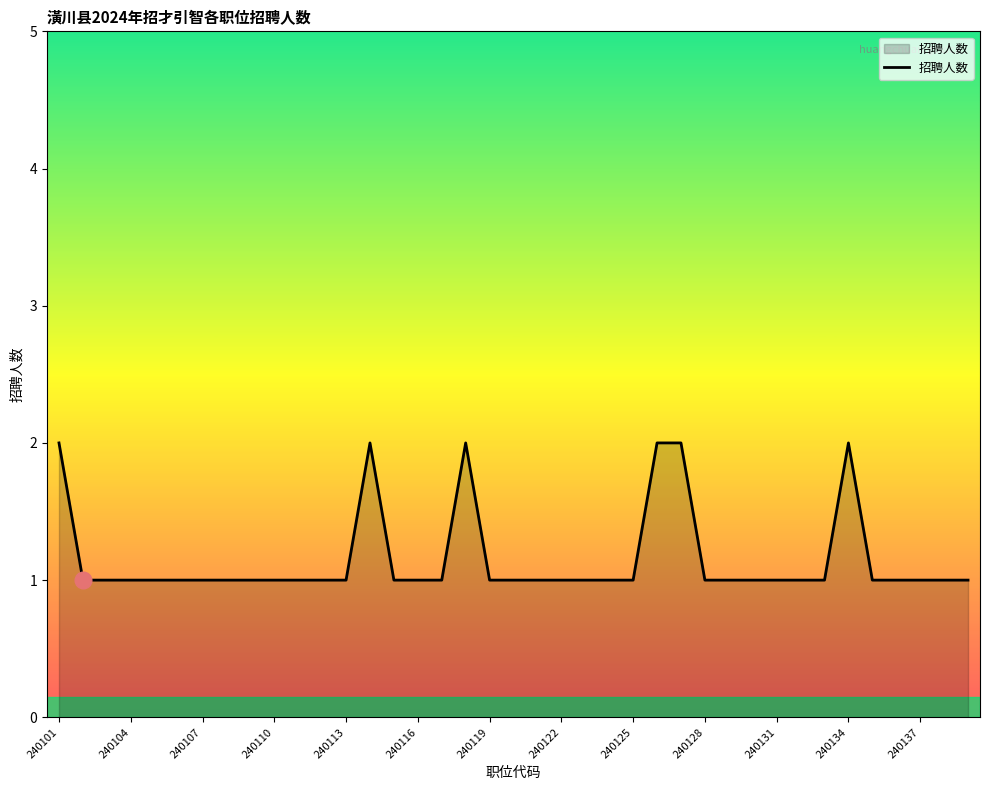

What is the value of the 23rd point from the left?

1